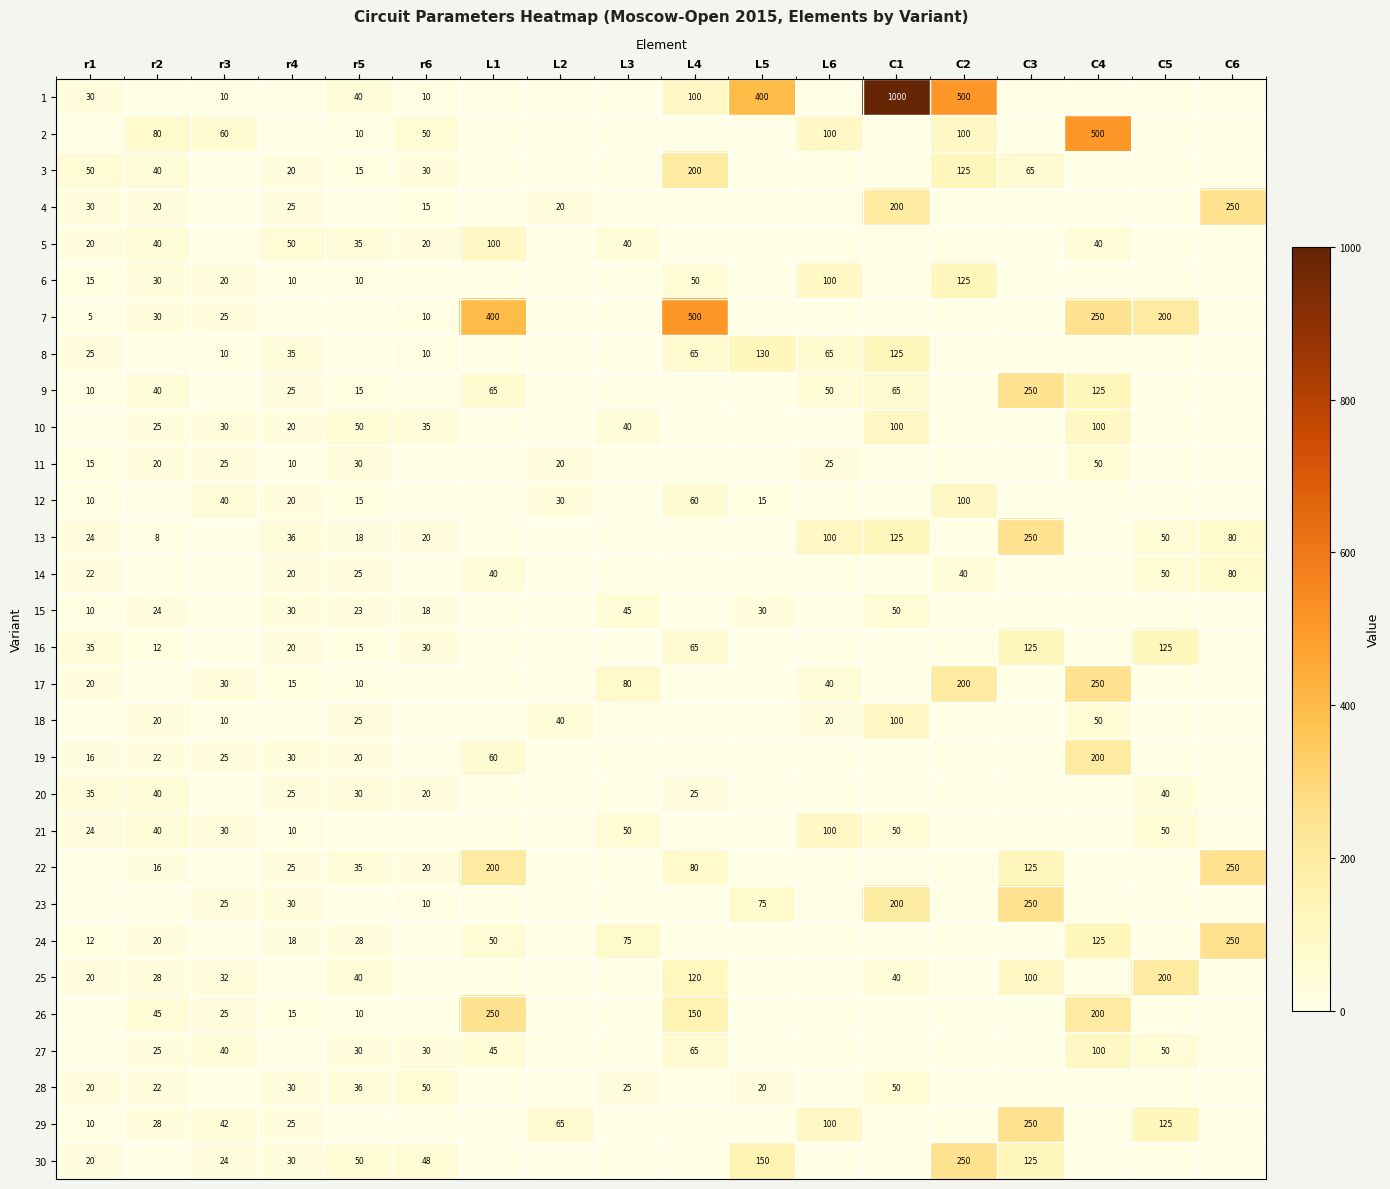

The value of 22 at C6 is 250. True or false?

True